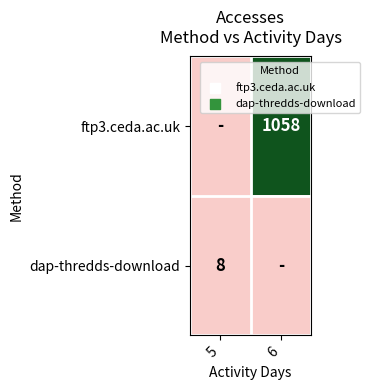

The ftp3.ceda.ac.uk series shows 1058 at 6. True or false?

True